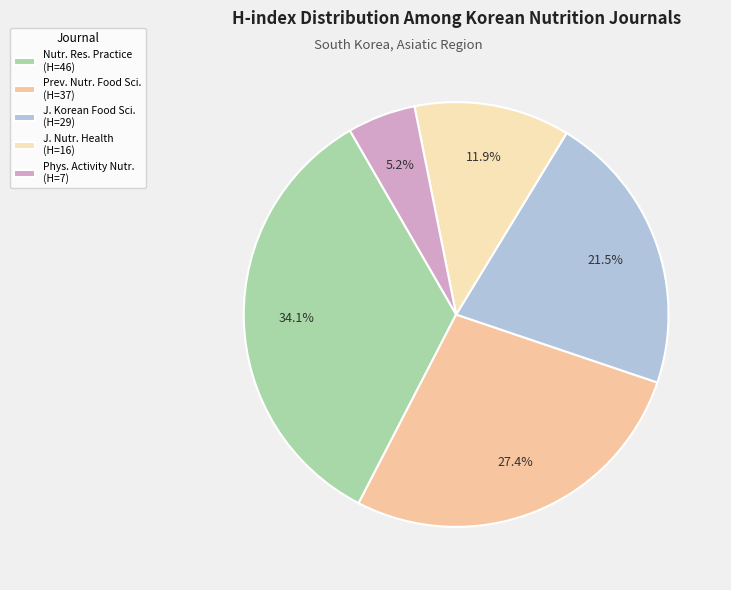

Which slice is the largest?

Nutr. Res. Practice (H=46)